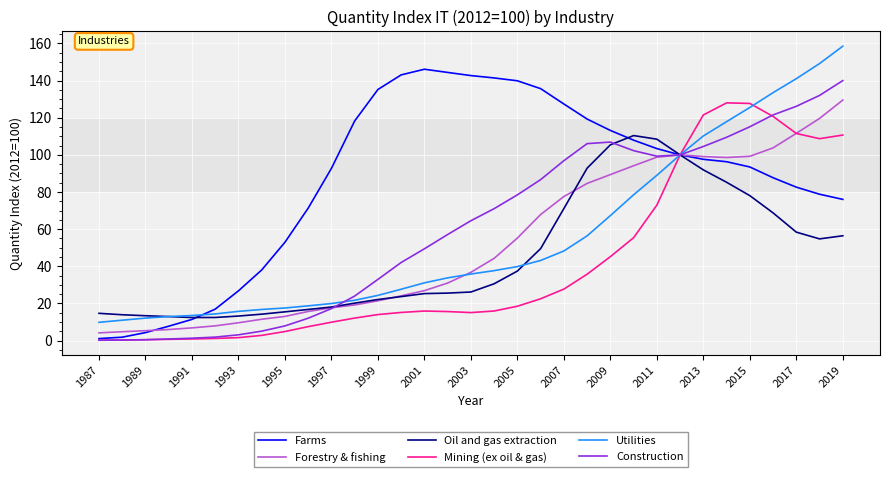

What is the lowest value of the Oil and gas extraction series?

12.4